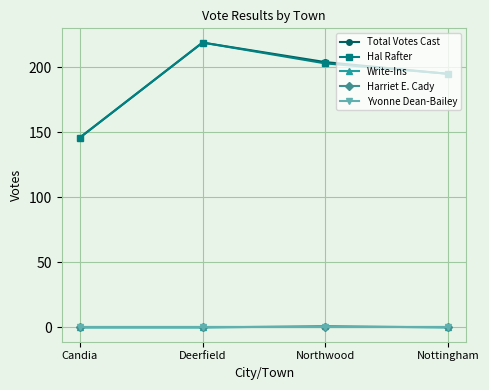

Does the chart have visible grid lines?

Yes